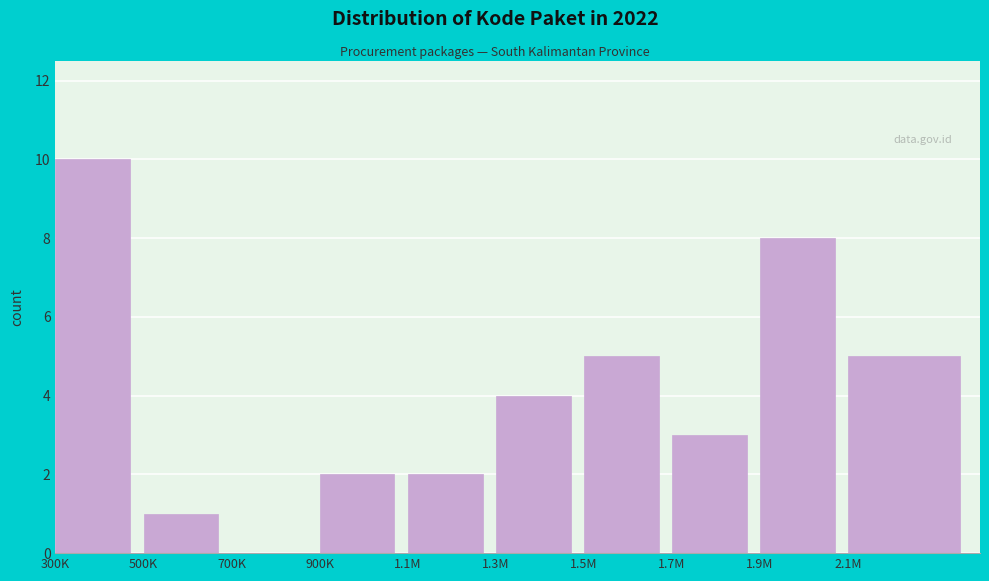

Reading left to right, what are all the values shown in this chart?

300K=10	500K=1	700K=0	900K=2	1.1M=2	1.3M=4	1.5M=5	1.7M=3	1.9M=8	2.1M=5